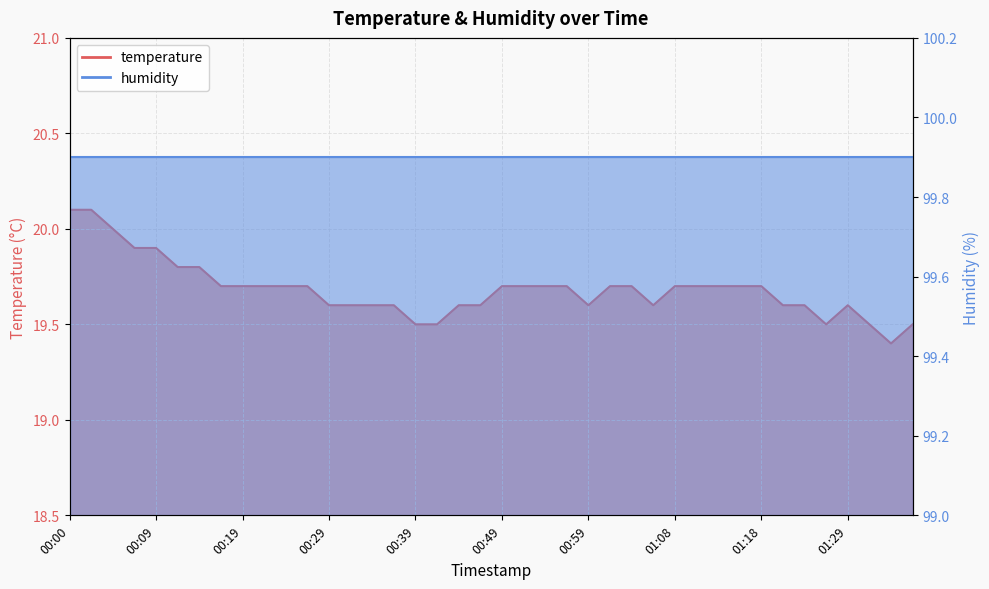

What is the difference between the second highest and minimum values?

0.7